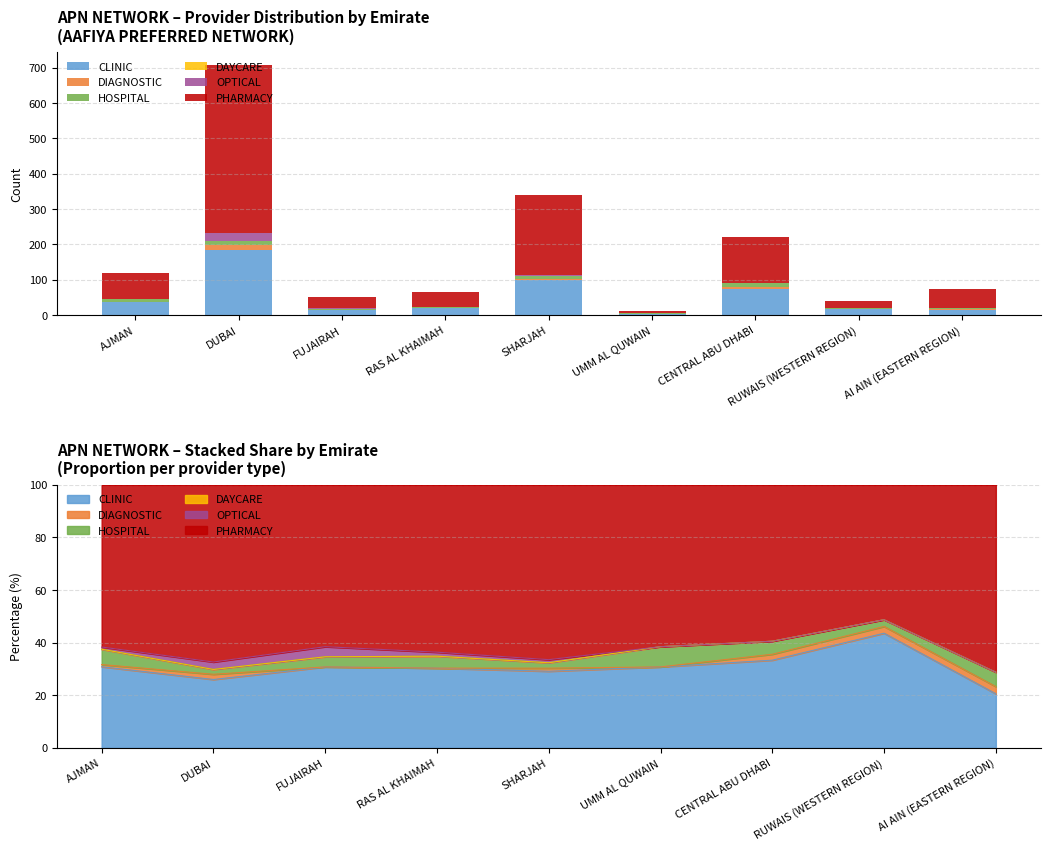

How many values in OPTICAL are above zero?

5